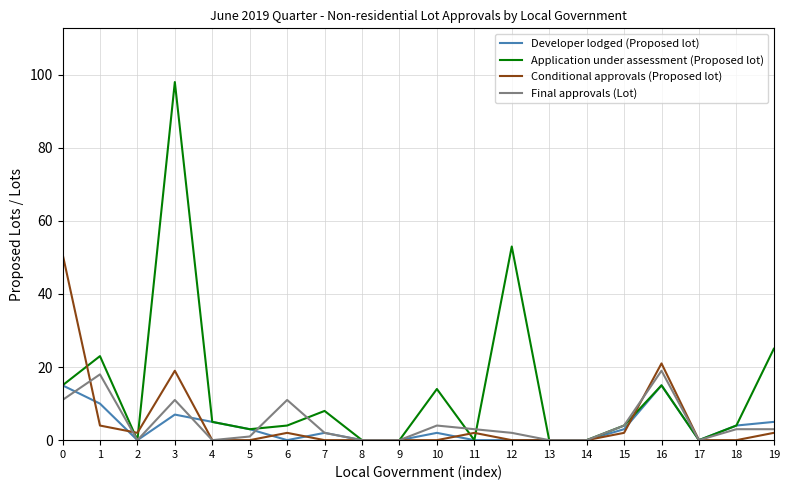

Reading left to right, extract all data points from this chart.

Developer lodged (Proposed lot): 15	10	0	7	5	3	0	2	0	0	2	0	0	0	0	3	15	0	4	5
Application under assessment (Proposed lot): 15	23	0	98	5	3	4	8	0	0	14	0	53	0	0	4	15	0	4	25
Conditional approvals (Proposed lot): 51	4	2	19	0	0	2	0	0	0	0	2	0	0	0	2	21	0	0	2
Final approvals (Lot): 11	18	0	11	0	1	11	2	0	0	4	3	2	0	0	4	19	0	3	3